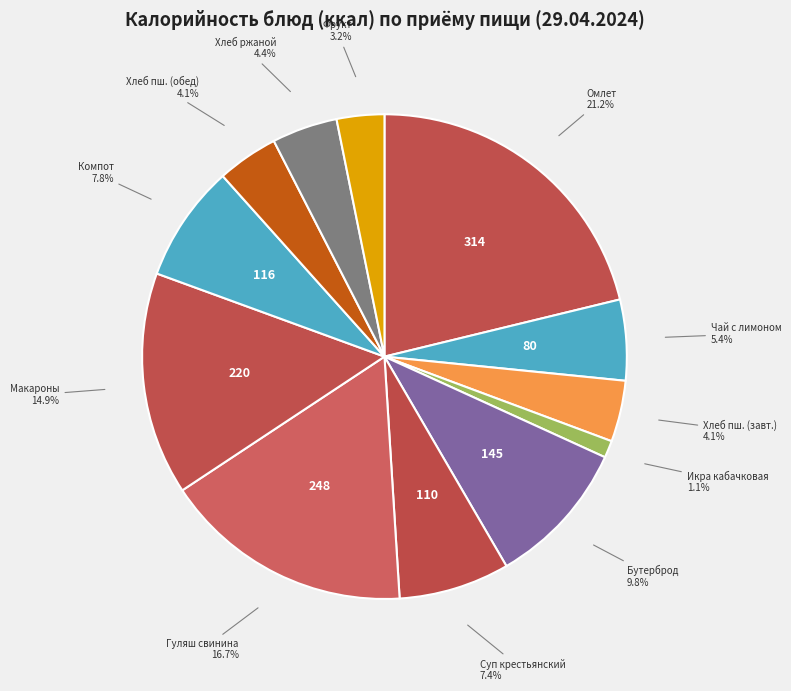

Approximately how many times larger is the value at Макароны compared to Хлеб пш. (завт.)?

3.6